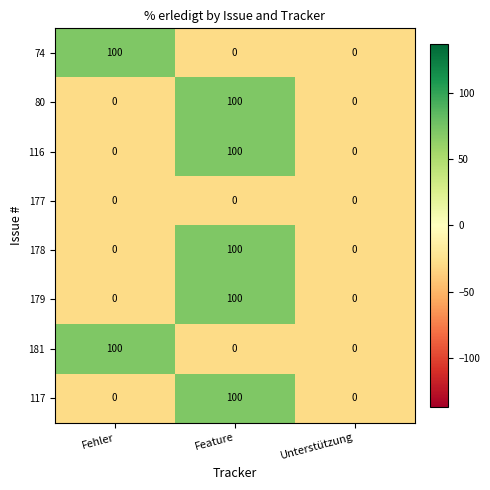

What is the difference between the maximum and minimum values in the 116 series?

100